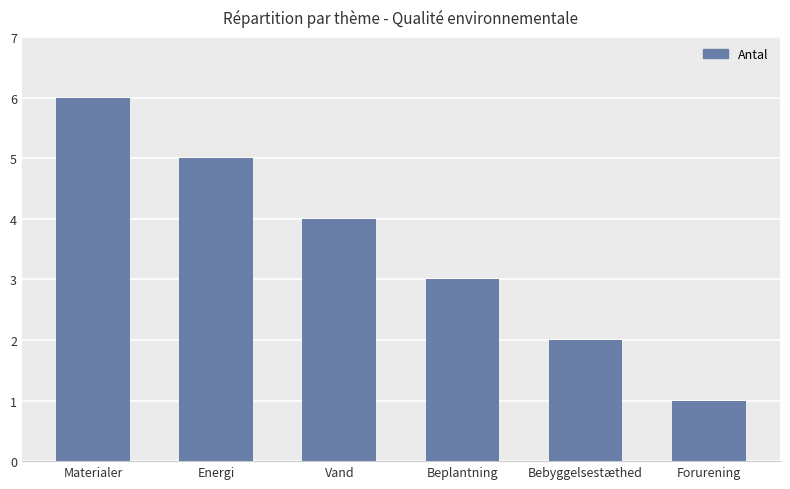

Count the values in the range 2 to 5.

4